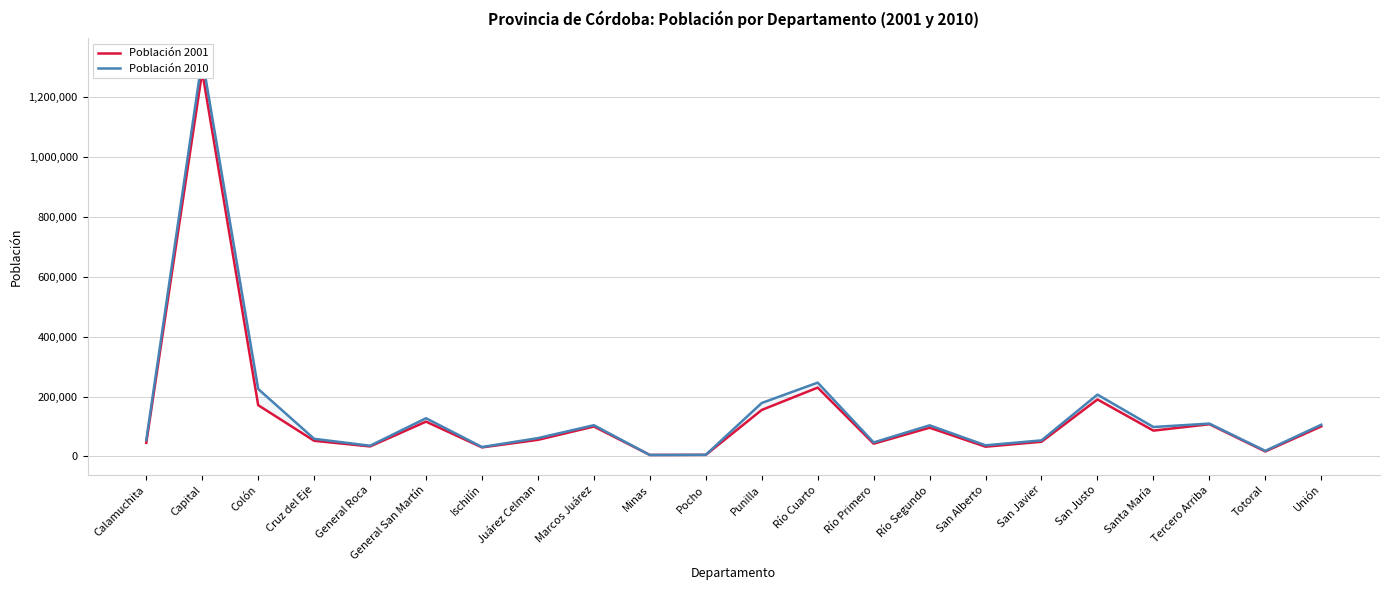

What is the average value of the Población 2010 series?

147368